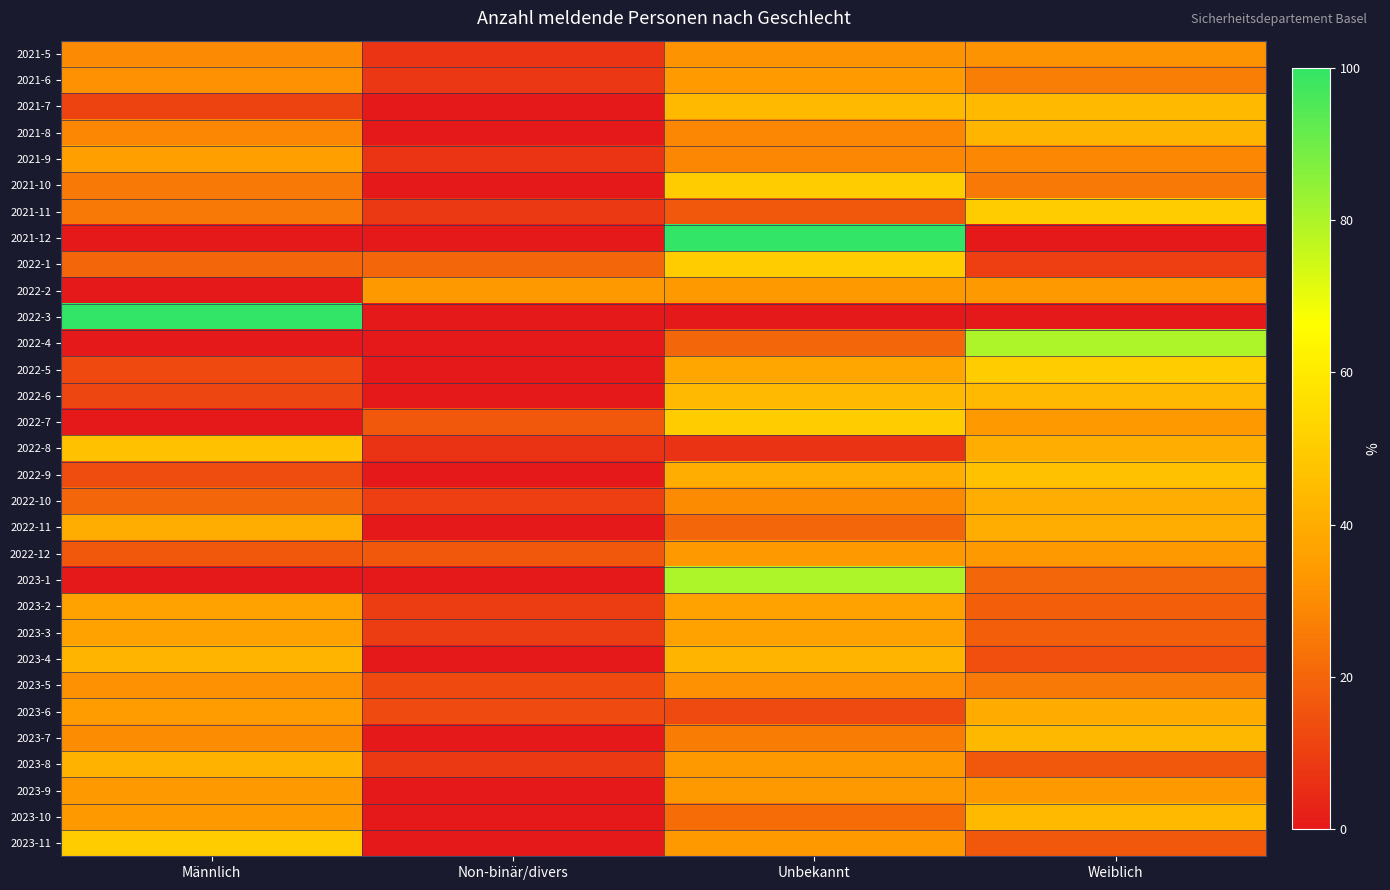

Reading right to left, extract all data points from this chart.

2021-5: Weiblich=31.8	Unbekannt=31.8	Non-binär/divers=7.1	Männlich=29.4
2021-6: Weiblich=26.3	Unbekannt=34.2	Non-binär/divers=7.9	Männlich=31.6
2021-7: Weiblich=44.4	Unbekannt=44.4	Non-binär/divers=0.0	Männlich=11.1
2021-8: Weiblich=42.9	Unbekannt=28.6	Non-binär/divers=0.0	Männlich=28.6
2021-9: Weiblich=28.6	Unbekannt=28.6	Non-binär/divers=7.1	Männlich=35.7
2021-10: Weiblich=25.0	Unbekannt=50.0	Non-binär/divers=0.0	Männlich=25.0
2021-11: Weiblich=50.0	Unbekannt=16.7	Non-binär/divers=8.3	Männlich=25.0
2021-12: Weiblich=0.0	Unbekannt=100.0	Non-binär/divers=0.0	Männlich=0.0
2022-1: Weiblich=10.0	Unbekannt=50.0	Non-binär/divers=20.0	Männlich=20.0
2022-2: Weiblich=33.3	Unbekannt=33.3	Non-binär/divers=33.3	Männlich=0.0
2022-3: Weiblich=0.0	Unbekannt=0.0	Non-binär/divers=0.0	Männlich=100.0
2022-4: Weiblich=80.0	Unbekannt=20.0	Non-binär/divers=0.0	Männlich=0.0
2022-5: Weiblich=50.0	Unbekannt=37.5	Non-binär/divers=0.0	Männlich=12.5
2022-6: Weiblich=44.0	Unbekannt=44.0	Non-binär/divers=0.0	Männlich=12.0
2022-7: Weiblich=33.3	Unbekannt=50.0	Non-binär/divers=16.7	Männlich=0.0
2022-8: Weiblich=40.0	Unbekannt=6.7	Non-binär/divers=6.7	Männlich=46.7
2022-9: Weiblich=46.7	Unbekannt=40.0	Non-binär/divers=0.0	Männlich=13.3
2022-10: Weiblich=40.0	Unbekannt=30.0	Non-binär/divers=10.0	Männlich=20.0
2022-11: Weiblich=40.0	Unbekannt=20.0	Non-binär/divers=0.0	Männlich=40.0
2022-12: Weiblich=33.3	Unbekannt=33.3	Non-binär/divers=16.7	Männlich=16.7
2023-1: Weiblich=20.0	Unbekannt=80.0	Non-binär/divers=0.0	Männlich=0.0
2023-2: Weiblich=18.2	Unbekannt=36.4	Non-binär/divers=9.1	Männlich=36.4
2023-3: Weiblich=18.2	Unbekannt=36.4	Non-binär/divers=9.1	Männlich=36.4
2023-4: Weiblich=14.3	Unbekannt=42.9	Non-binär/divers=0.0	Männlich=42.9
2023-5: Weiblich=25.0	Unbekannt=31.2	Non-binär/divers=12.5	Männlich=31.2
2023-6: Weiblich=39.1	Unbekannt=13.0	Non-binär/divers=13.0	Männlich=34.8
2023-7: Weiblich=43.5	Unbekannt=26.1	Non-binär/divers=0.0	Männlich=30.4
2023-8: Weiblich=16.7	Unbekannt=33.3	Non-binär/divers=8.3	Männlich=41.7
2023-9: Weiblich=33.3	Unbekannt=33.3	Non-binär/divers=0.0	Männlich=33.3
2023-10: Weiblich=44.4	Unbekannt=22.2	Non-binär/divers=0.0	Männlich=33.3
2023-11: Weiblich=16.7	Unbekannt=33.3	Non-binär/divers=0.0	Männlich=50.0